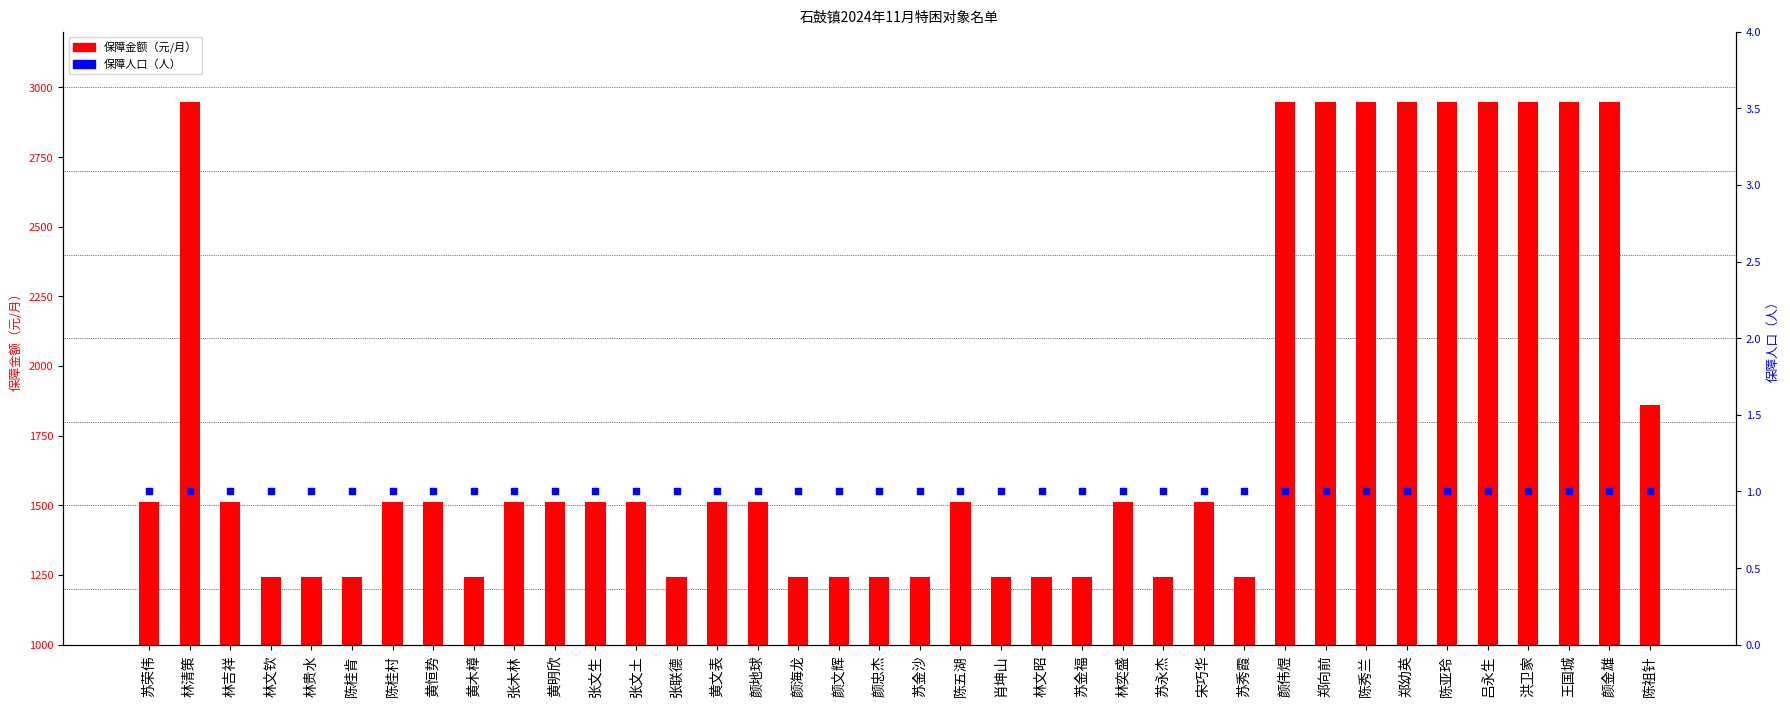

Which series reaches the minimum Y coordinate?

保障人口（人）